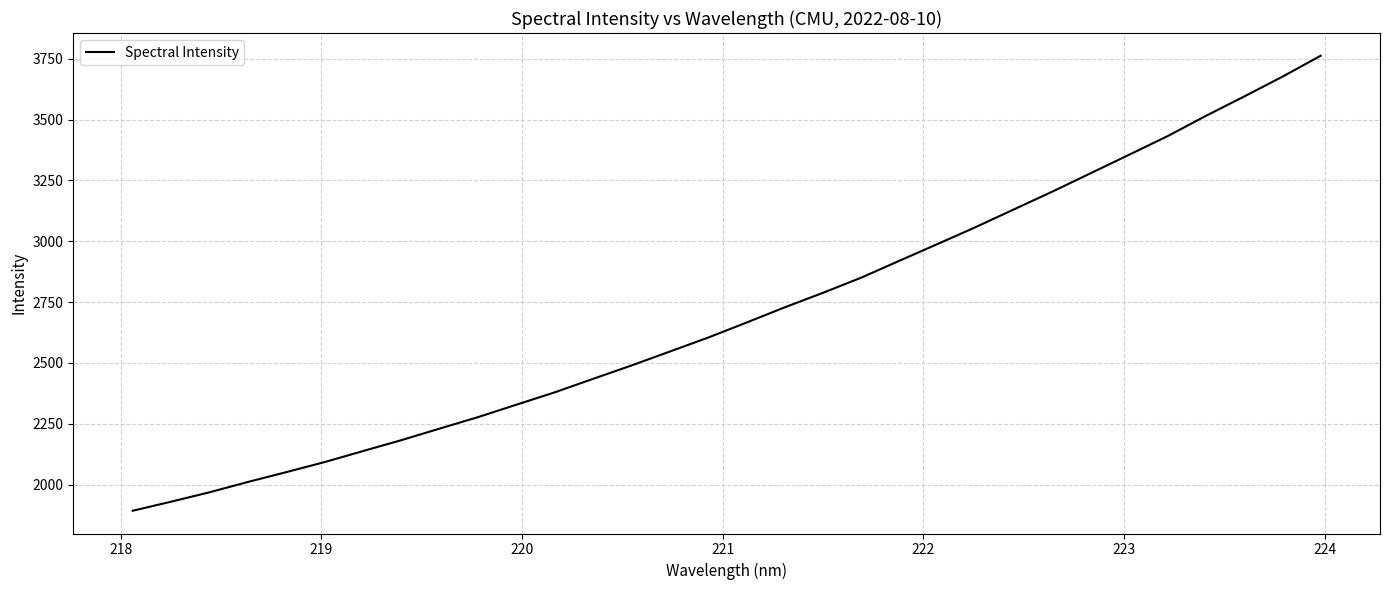

Does the chart display data point markers on the line(s)?

No